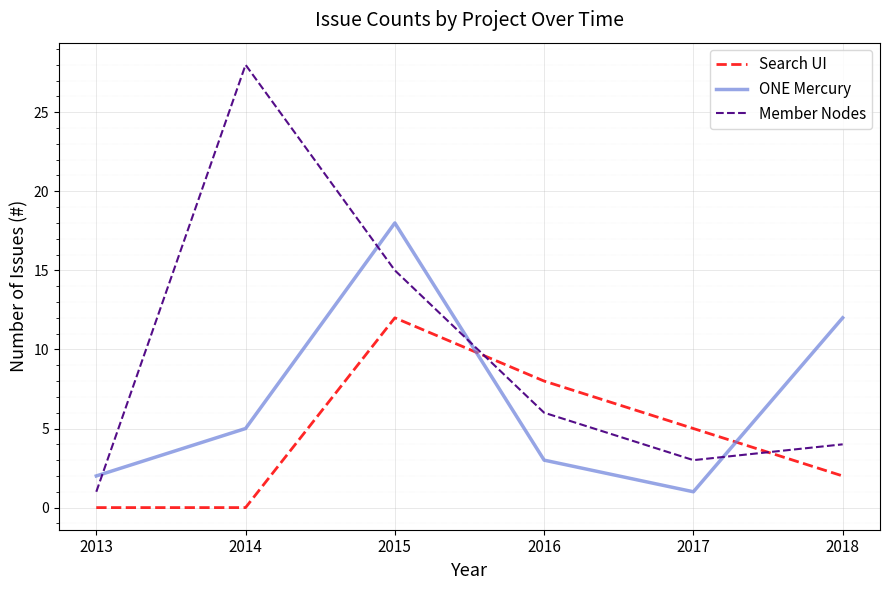

At which category does the chart reach its peak across all series?

2014